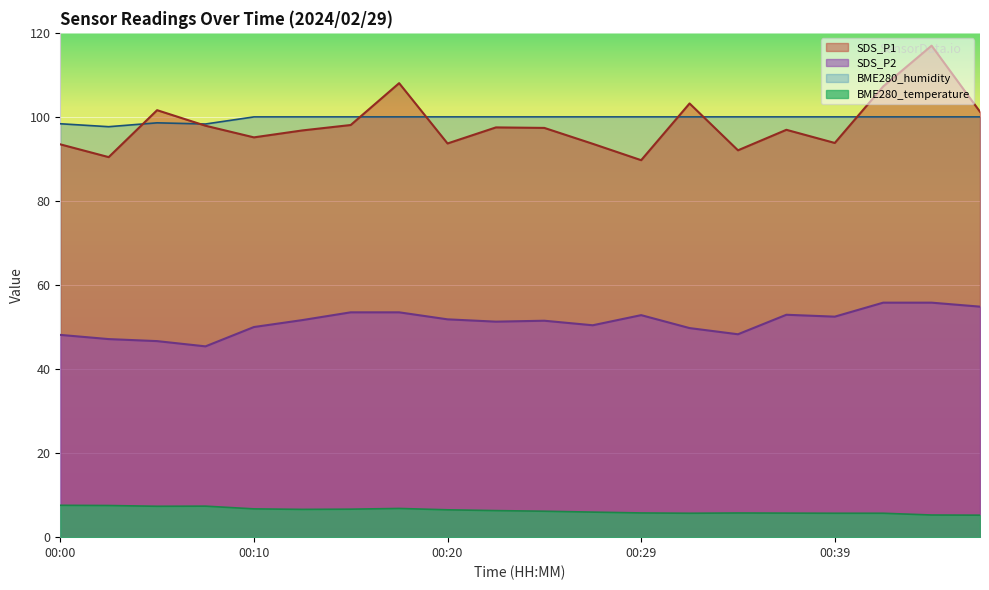

Is the value of SDS_P1 at 00:07 greater than the value of SDS_P2 at 00:00?

Yes